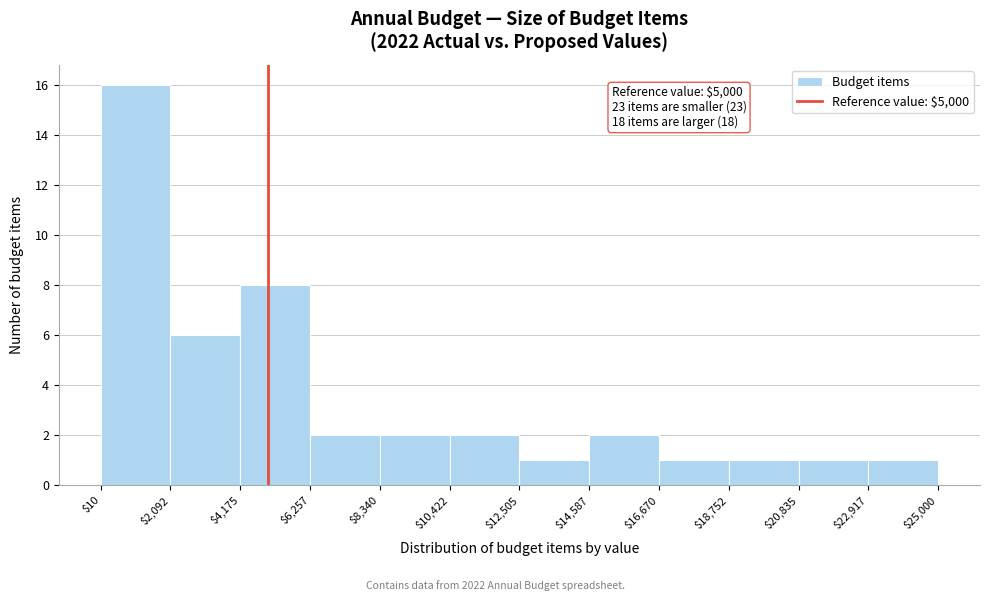

Over which range of the x-axis is the bar tallest?

$10 to $2,092